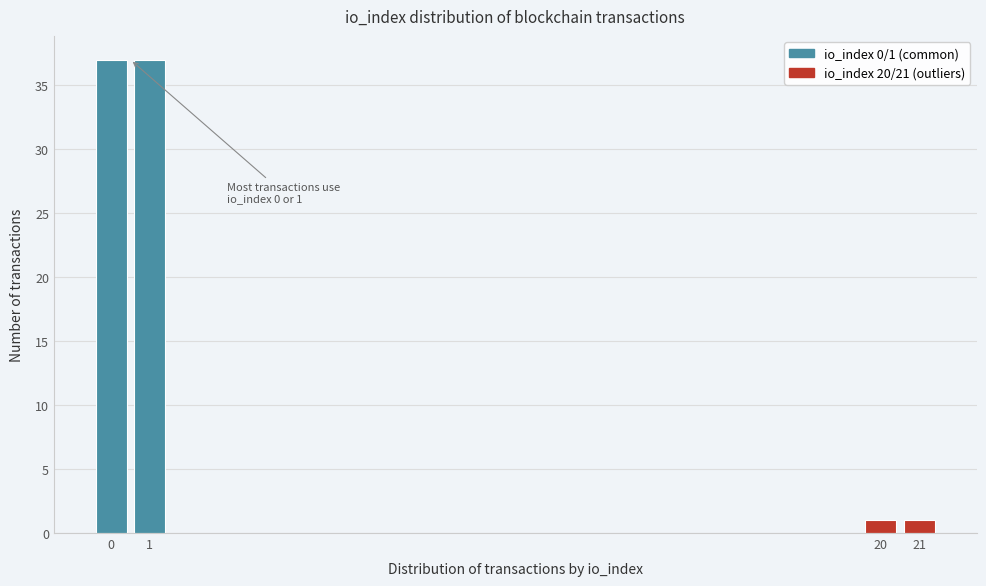

Reading left to right, extract all data points from this chart.

0=37	1=37	20=1	21=1